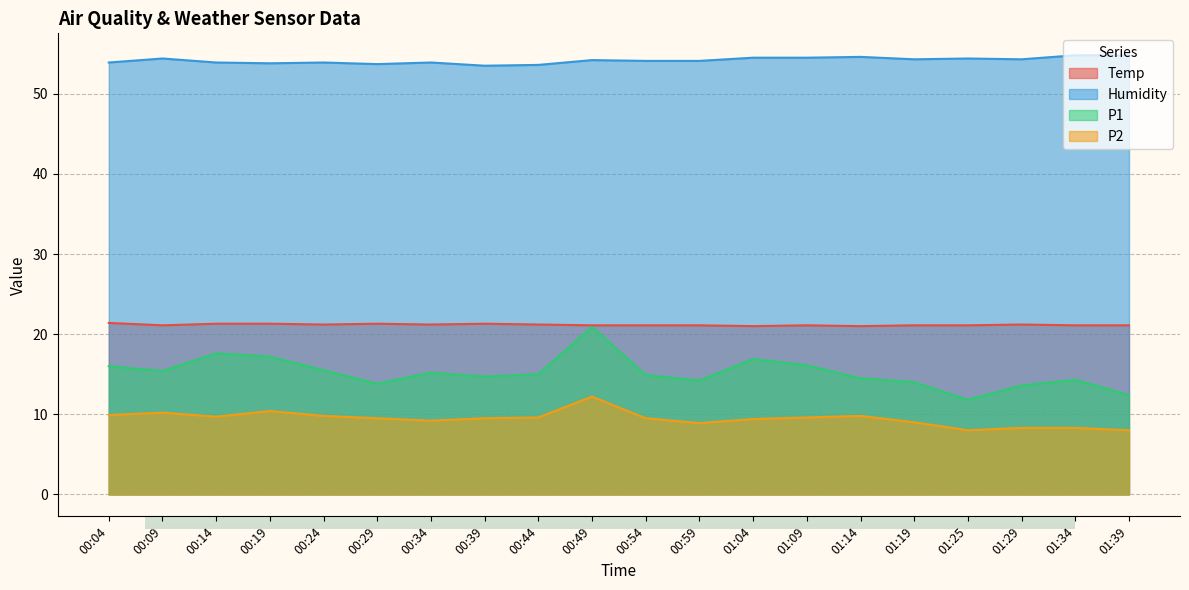

Is the value of Humidity at 01:14 greater than the value of P1 at 00:04?

Yes